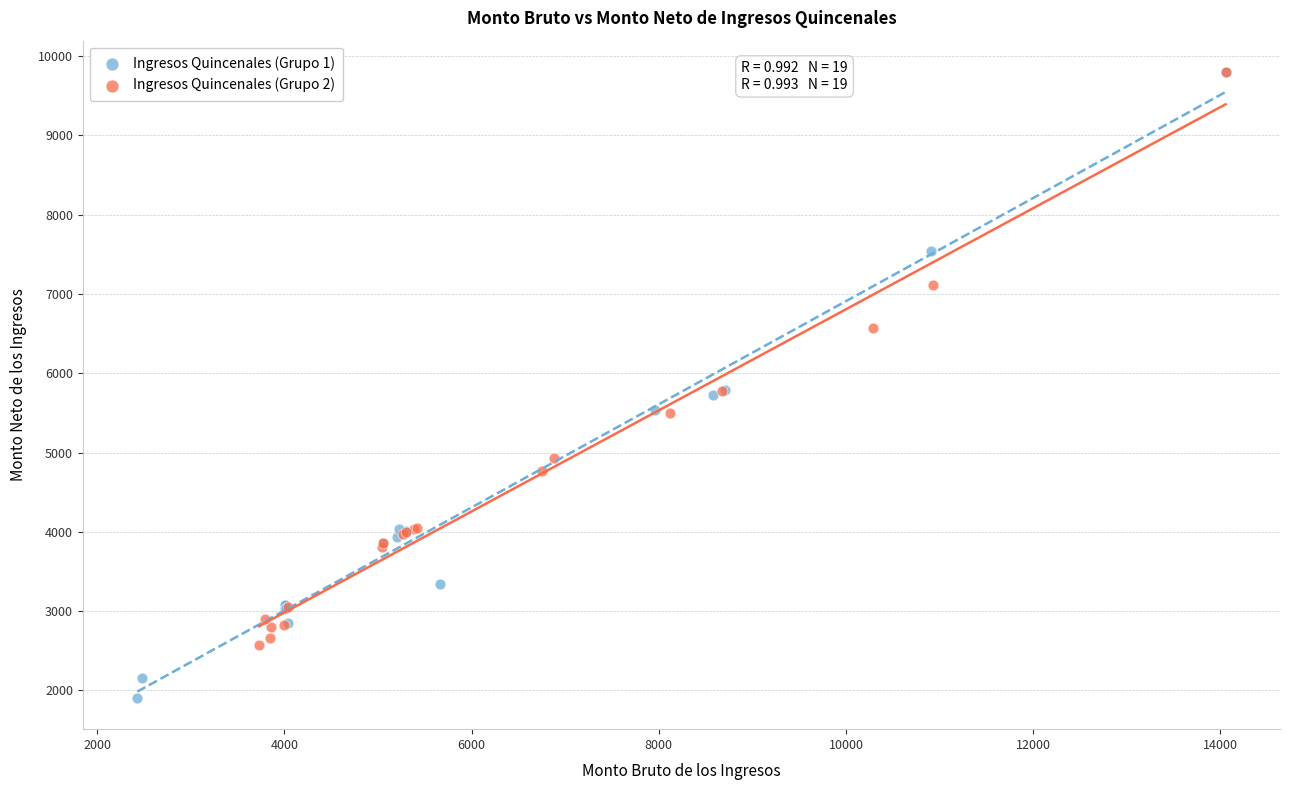

Which series reaches the minimum Y coordinate?

Ingresos Quincenales (Grupo 1)